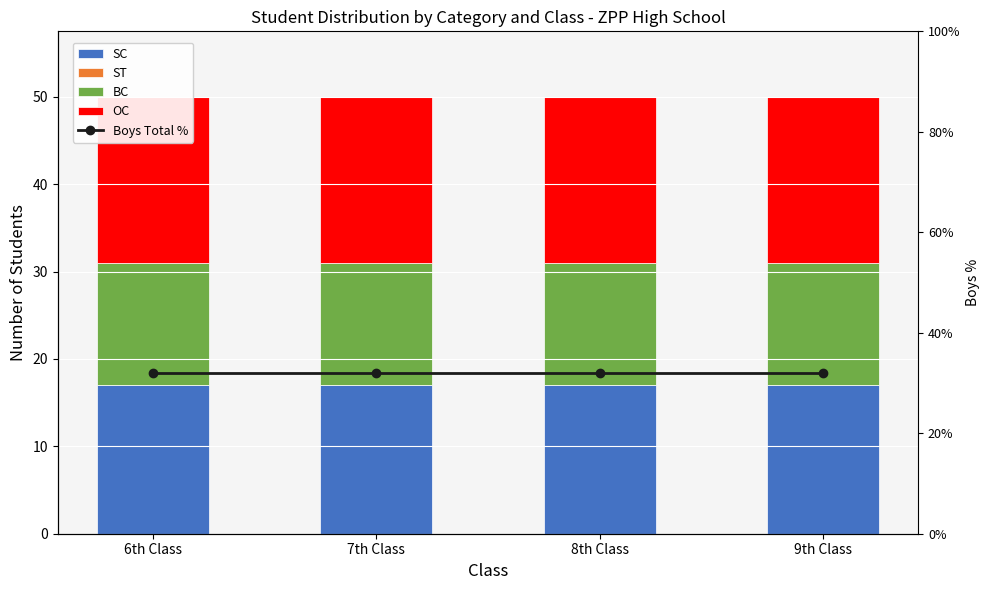

What position from the left is 6th Class?

1